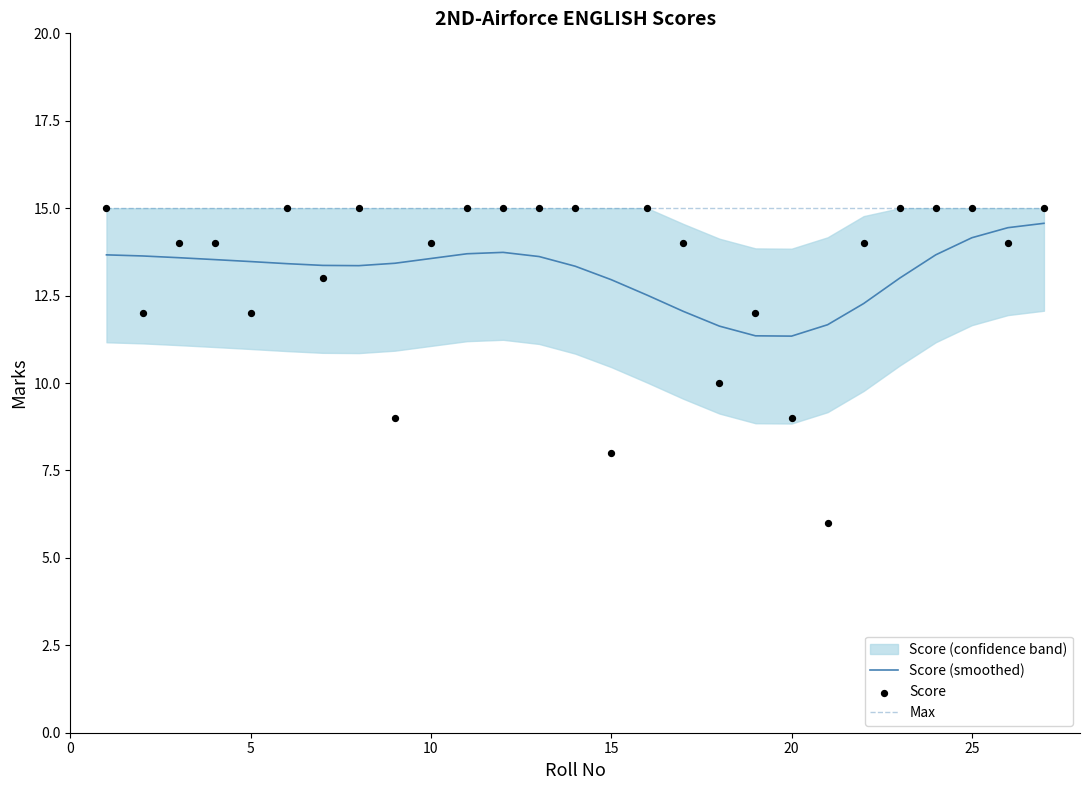

Which series contains the lowest Y value?

Score